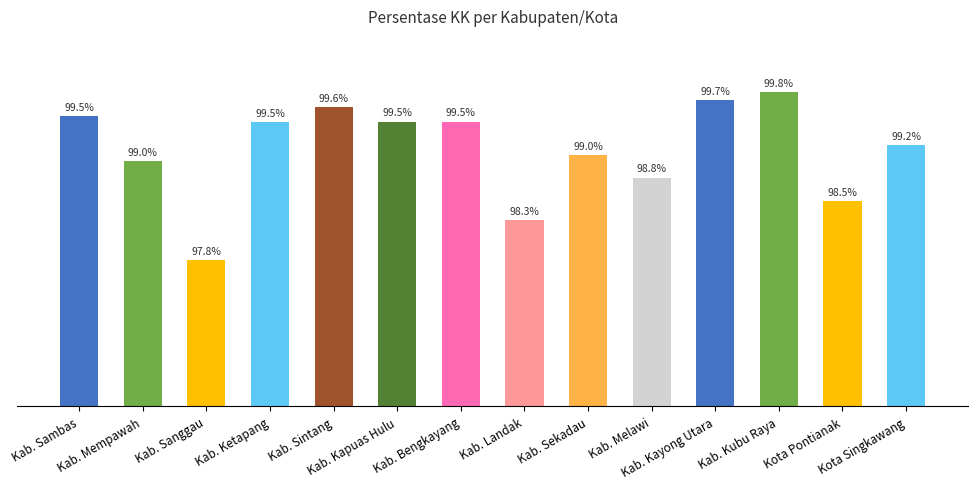

What is the ratio of the value at Kab. Sintang to the value at Kab. Sanggau?

1.0